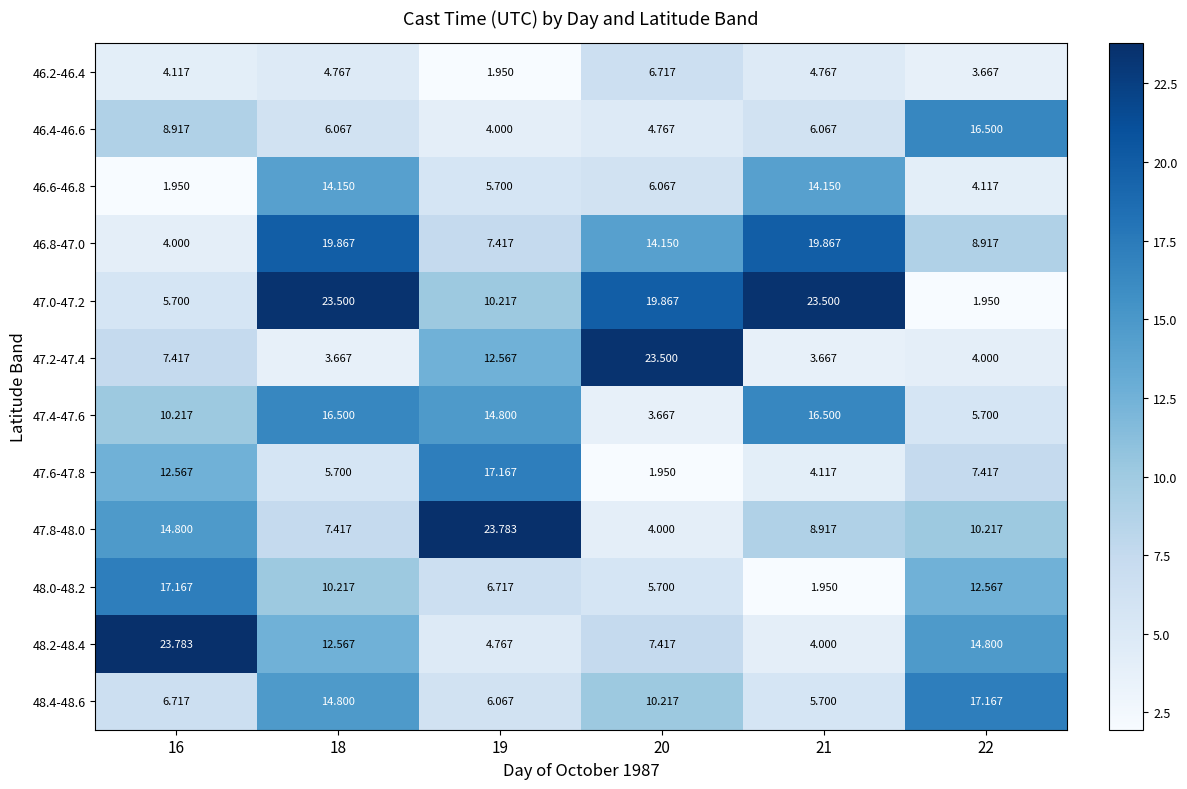

Is the value of 48.4-48.6 at 19 greater than the value of 47.0-47.2 at 20?

No